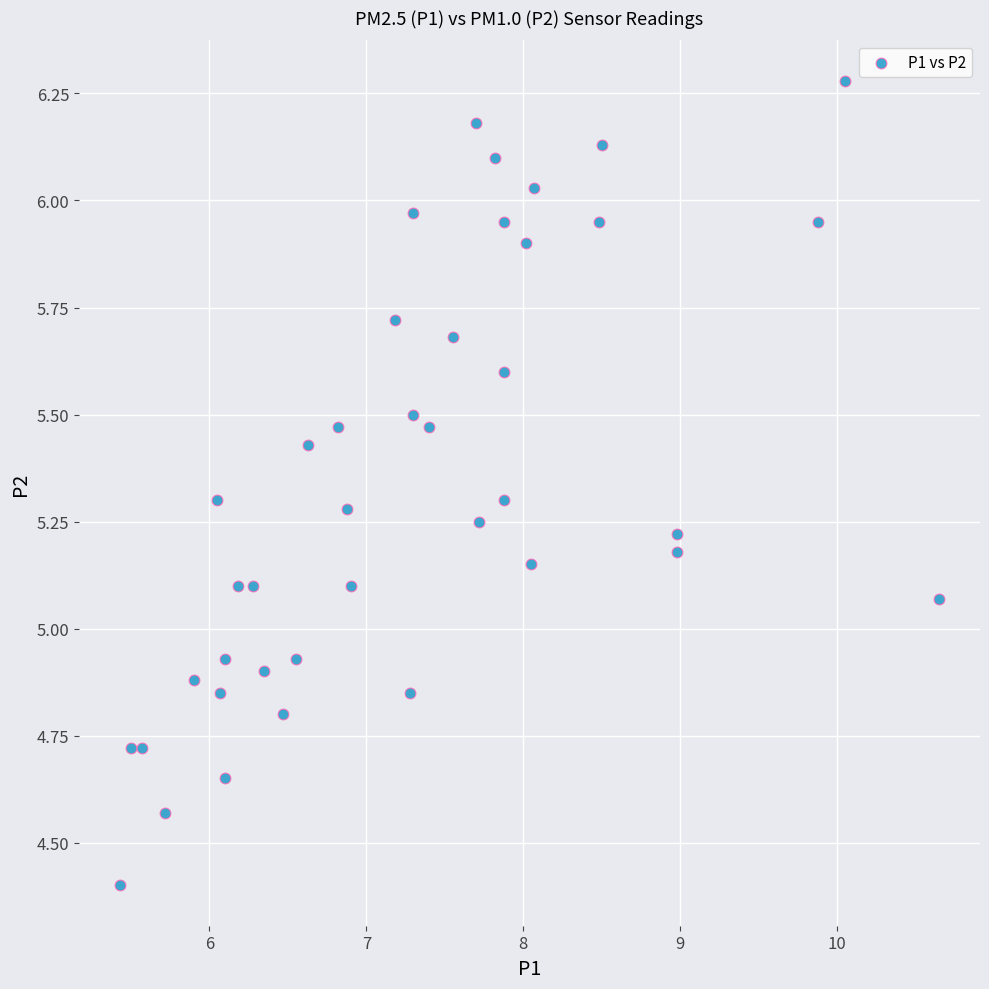

What is the range of Y values (max minus min)?

1.9